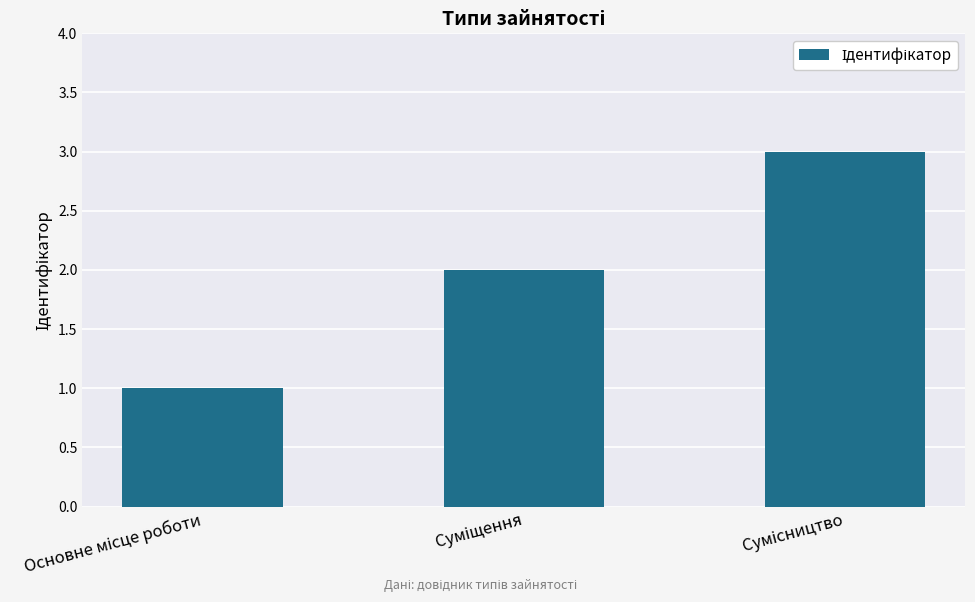

What is the sum of all values?

6